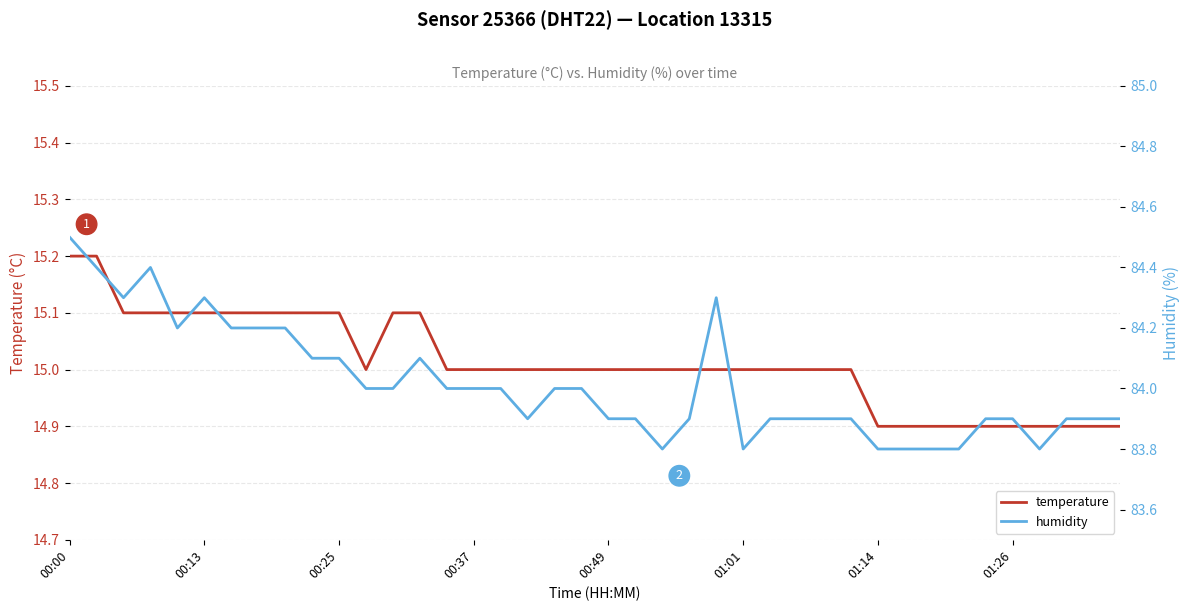

What is the lowest value of the temperature series?

14.9